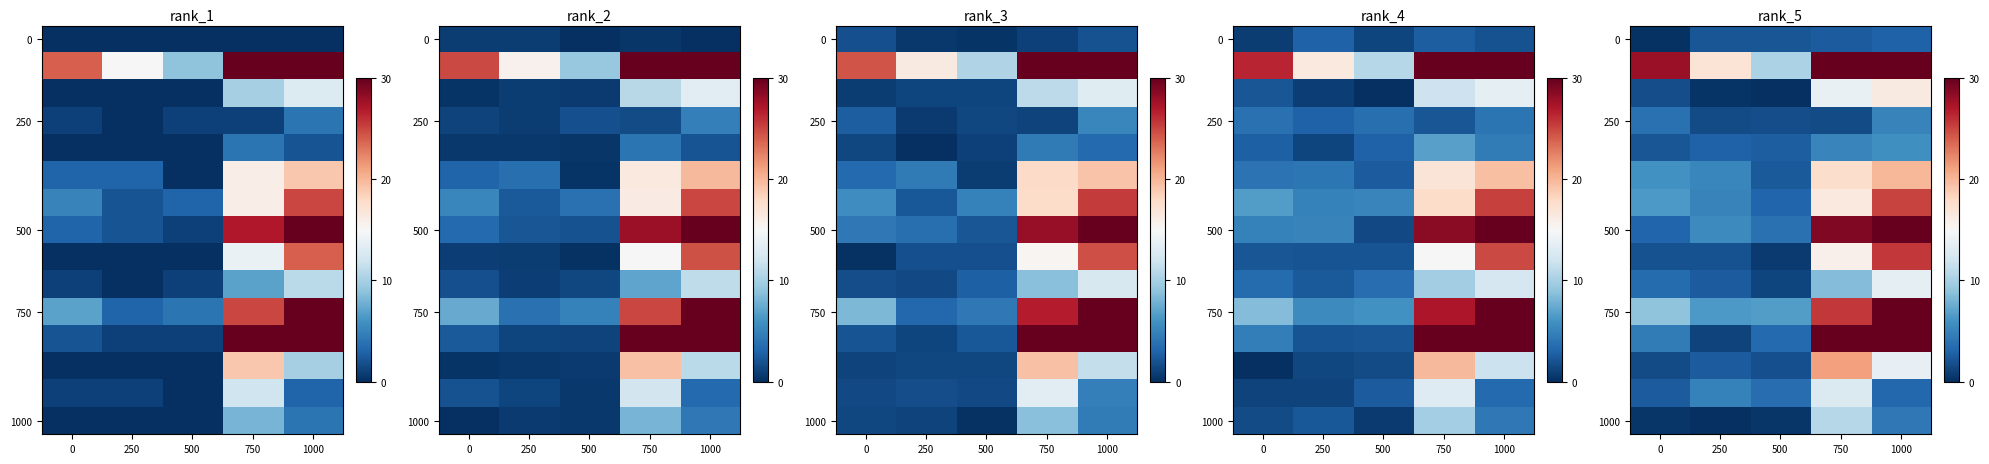

How many values in the 0 series exceed 2?

4